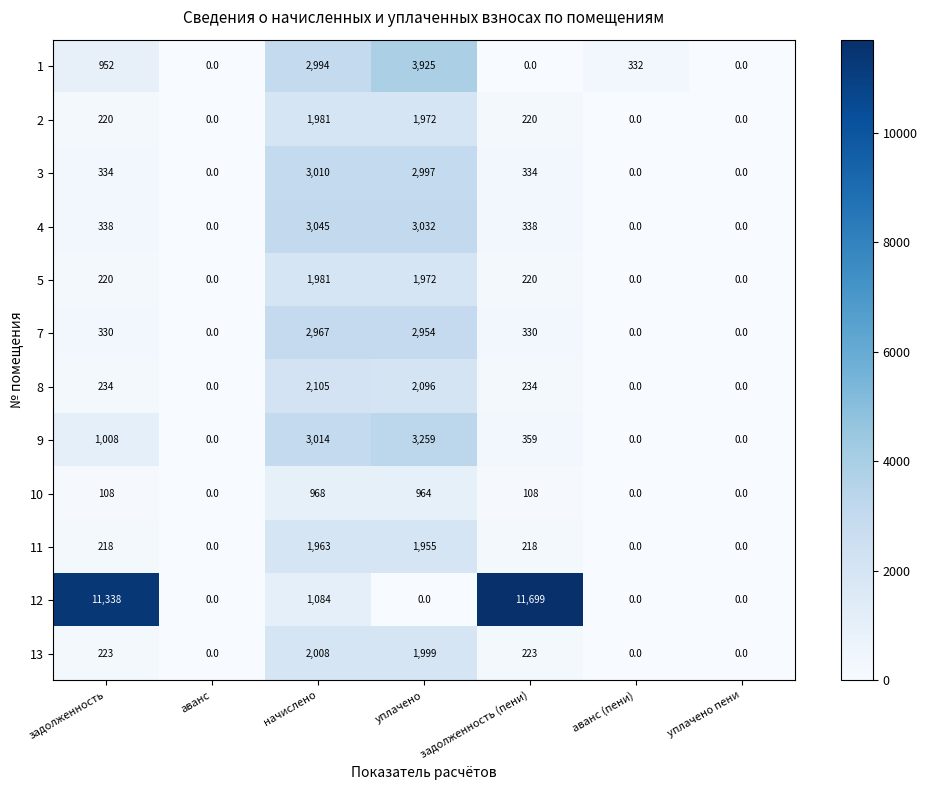

The 4 series shows 490 at задолженность (пени). True or false?

False